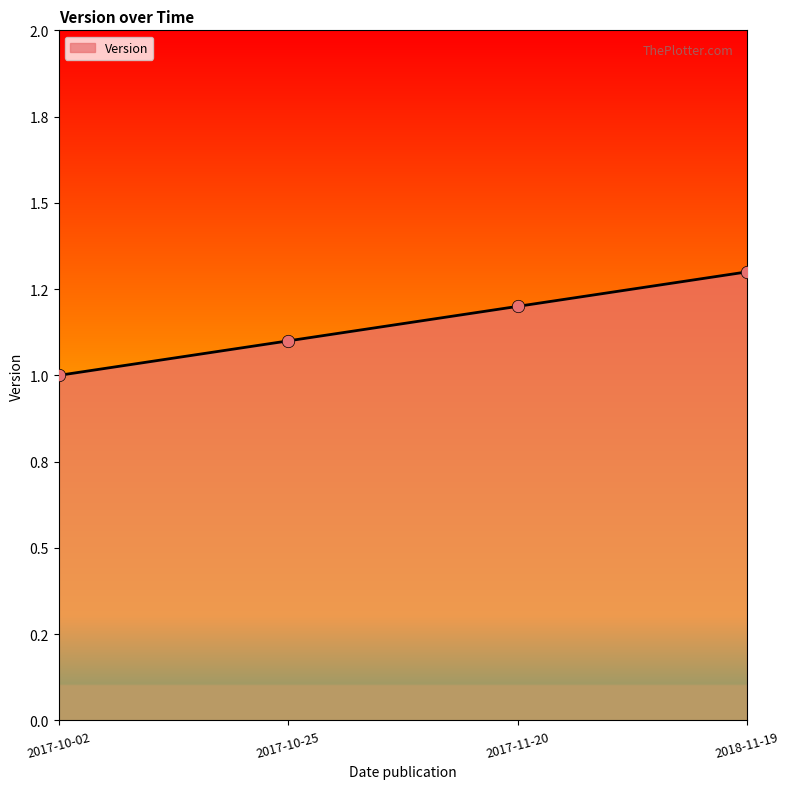

Does the chart have visible grid lines?

No